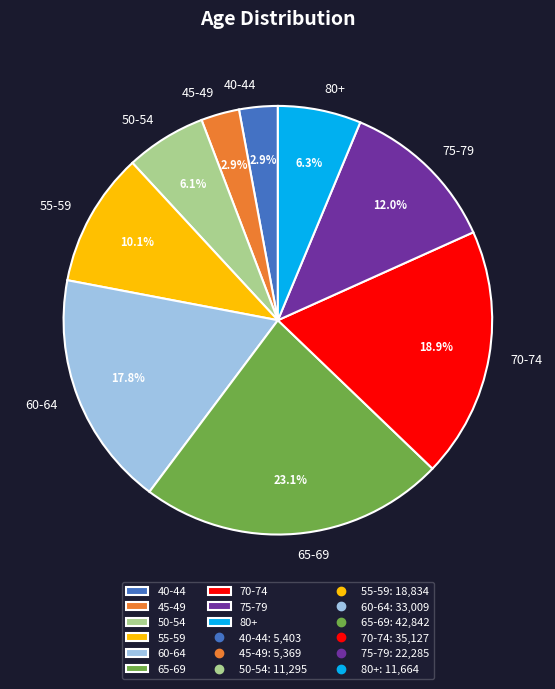

Does any single category account for the majority?

No